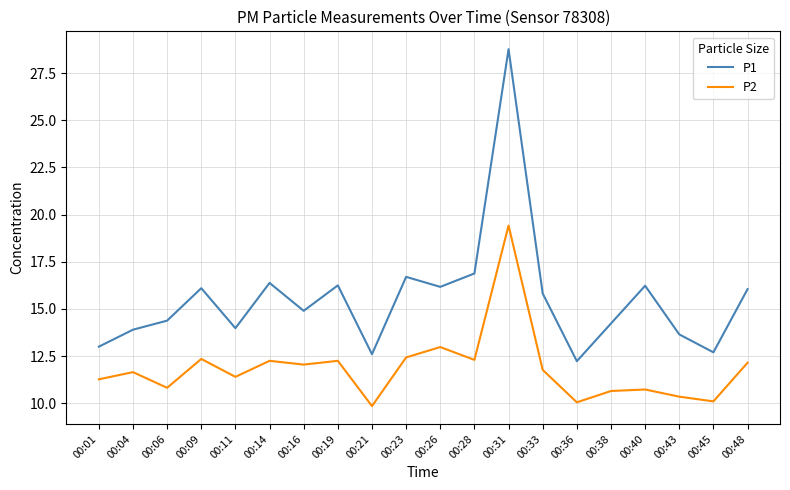

What is the average value of the P2 series?

11.8